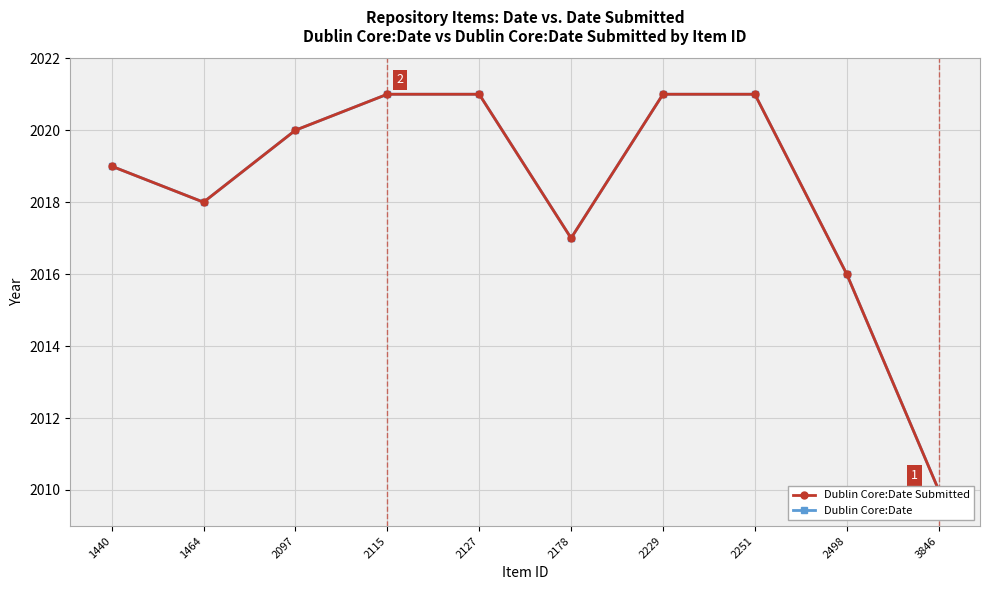

At 2178, list the series in order from largest to smallest.

Dublin Core:Date Submitted, Dublin Core:Date